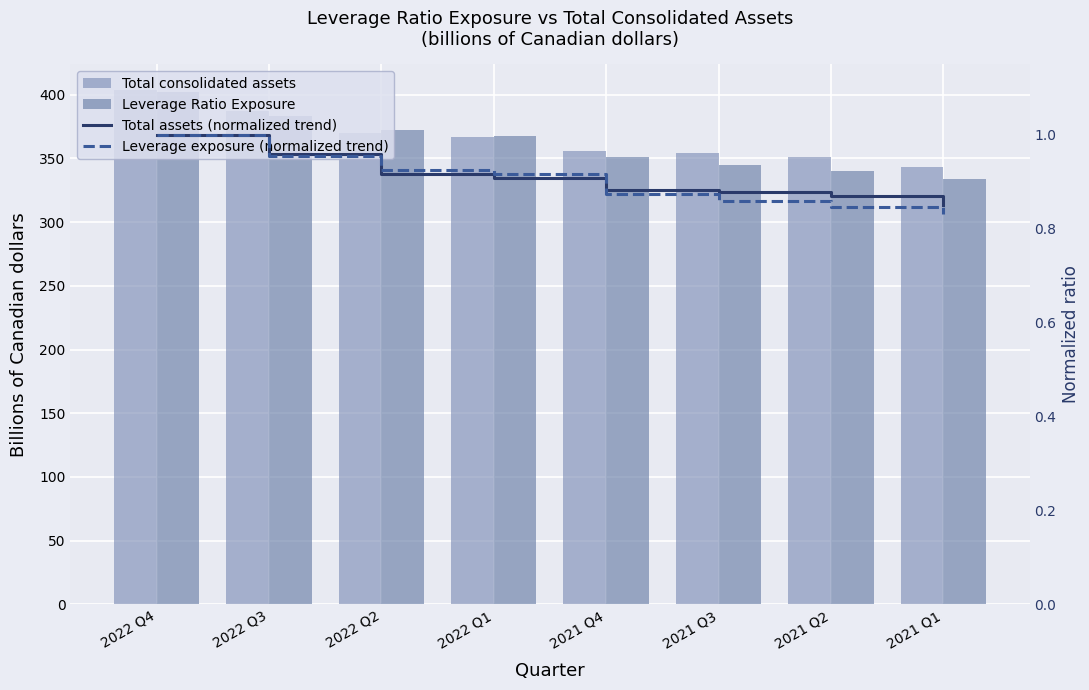

What is the greatest value displayed?

403.7